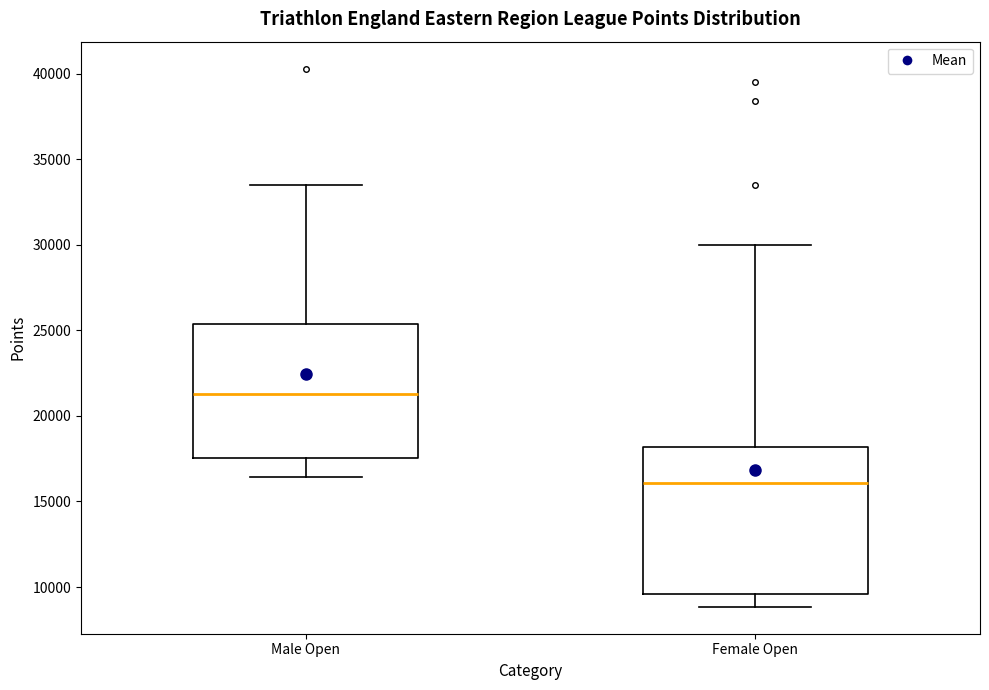

Where does the upper whisker of the box for Male Open end on the y-axis? The values are not printed on the chart, so give them approximately, as read against the axis.

33500